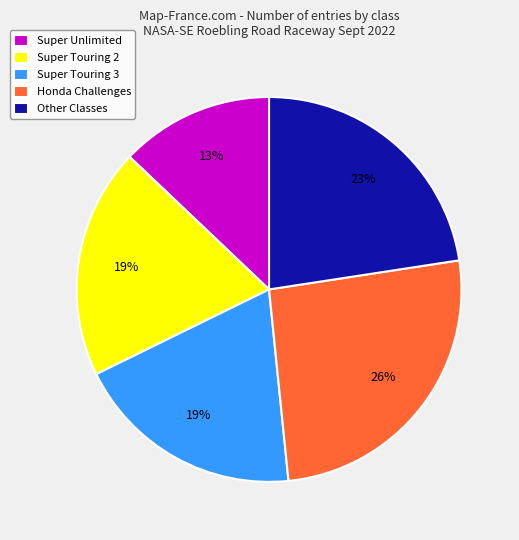

To the nearest percent, what is the average slice percentage?

20%